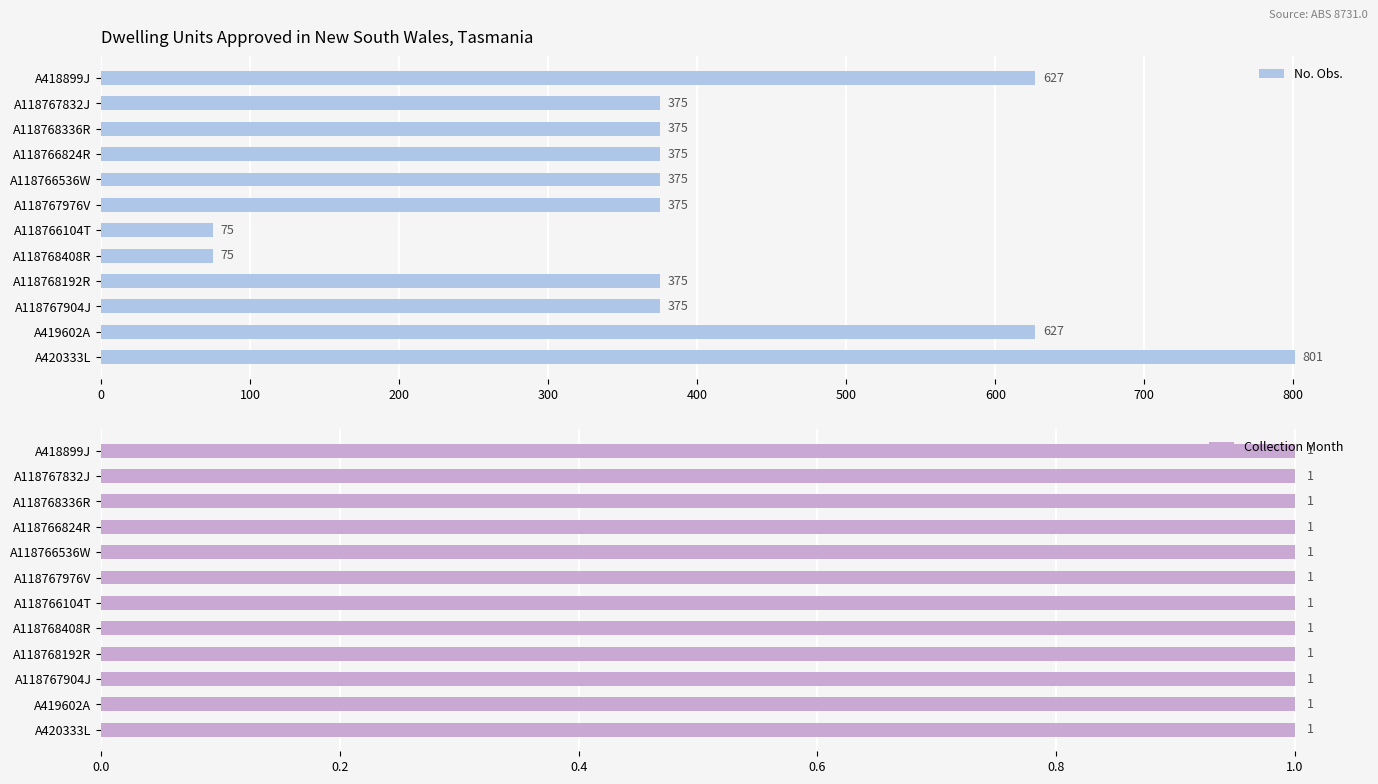

How many No. Obs. values are between 375 and 627?

9